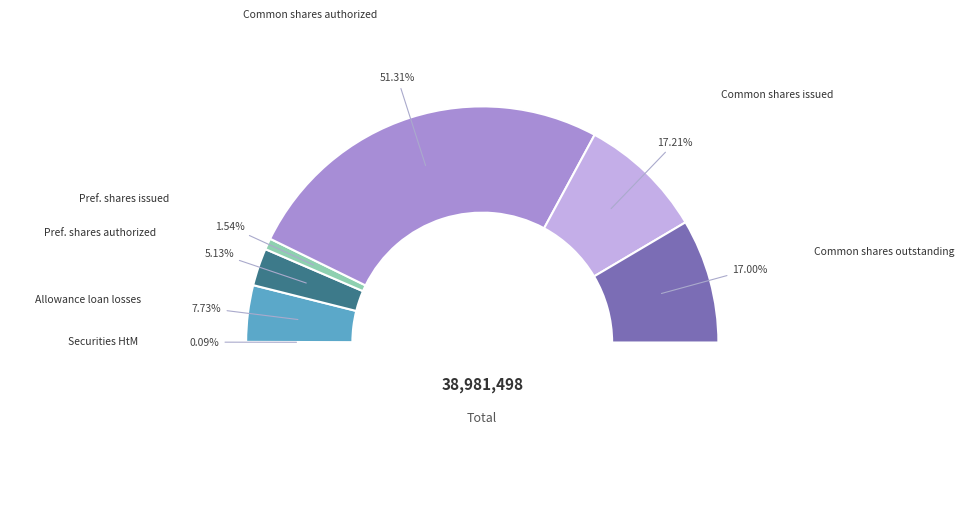

The Common stock, shares issued slice represents 17% of the pie. True or false?

True